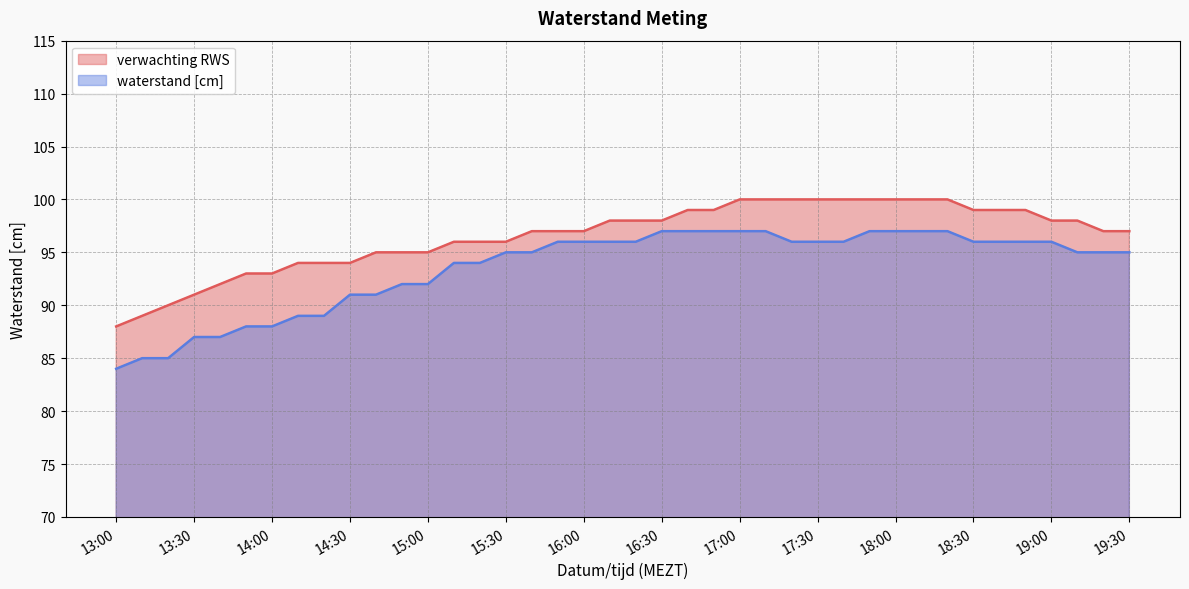

Between 2024-04-17 13:40 and 2024-04-17 17:40, which series saw the biggest shift?

waterstand [cm]